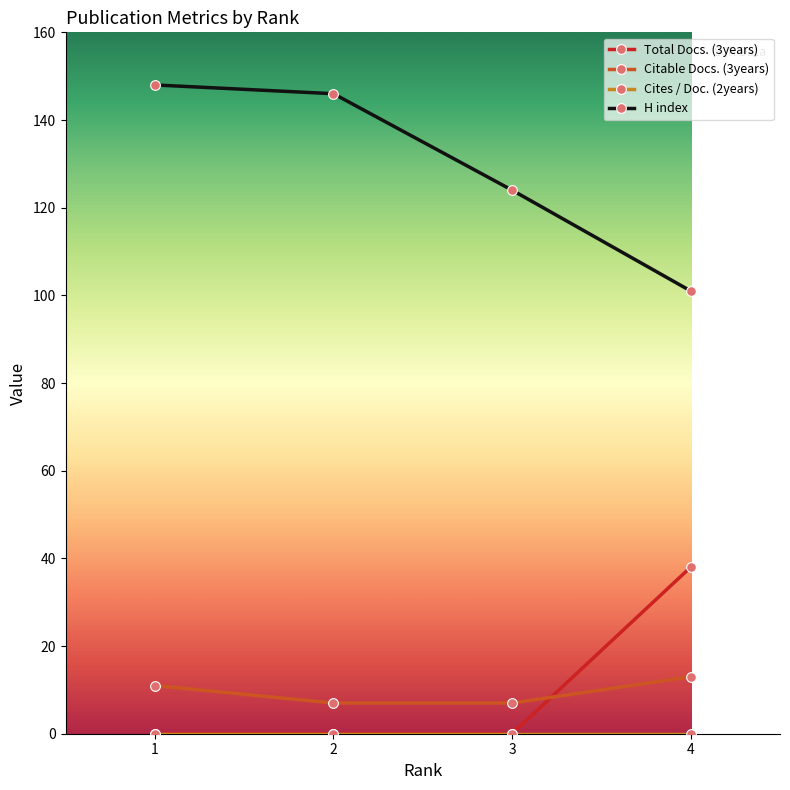

Is this an area chart (filled region under the line)?

No